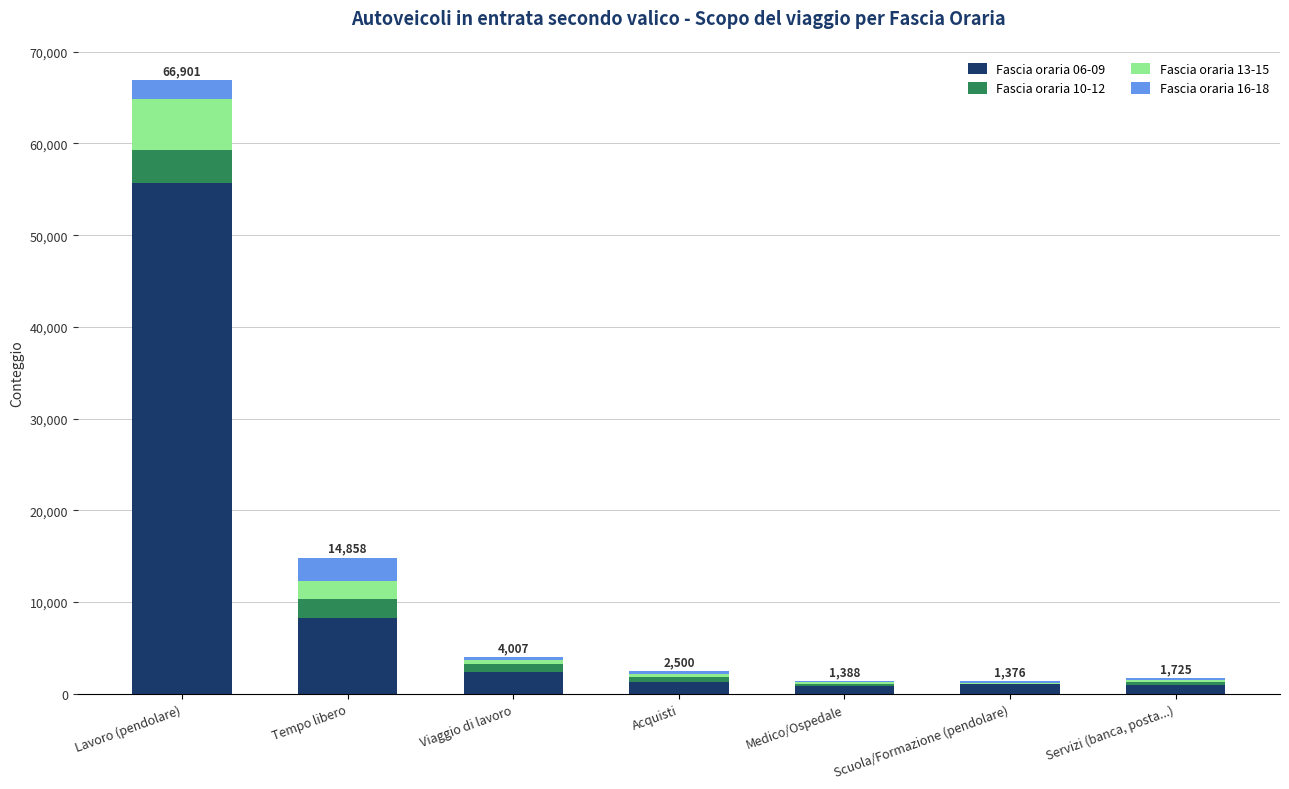

What is the maximum value for Fascia oraria 06-09?

55668.0